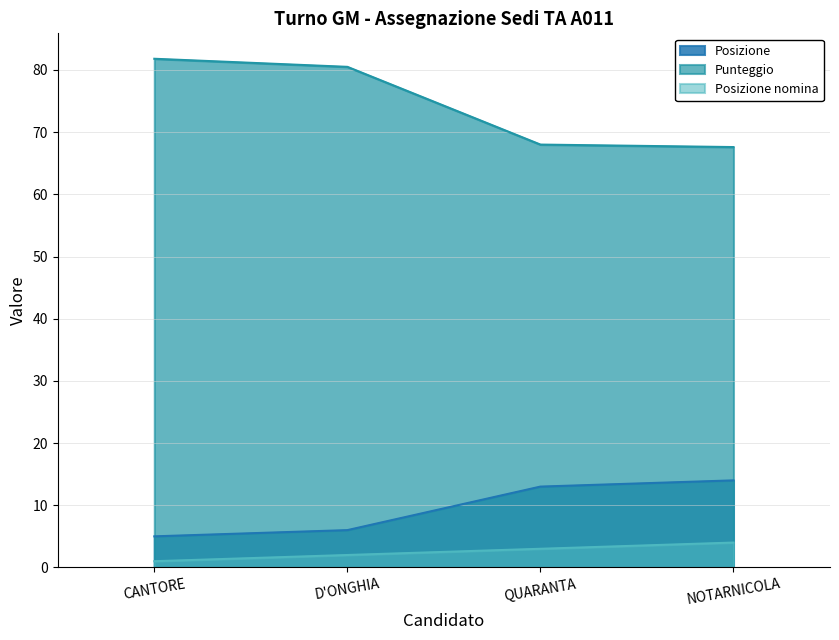

How many data points in Posizione nomina are above 3?

1